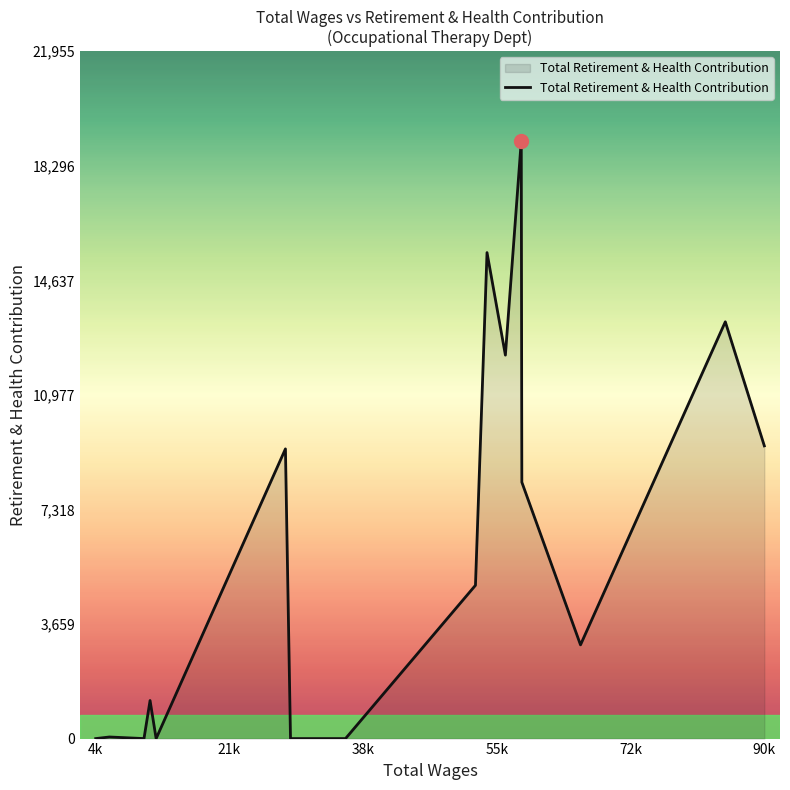

What is the maximum value shown in the chart?

19092